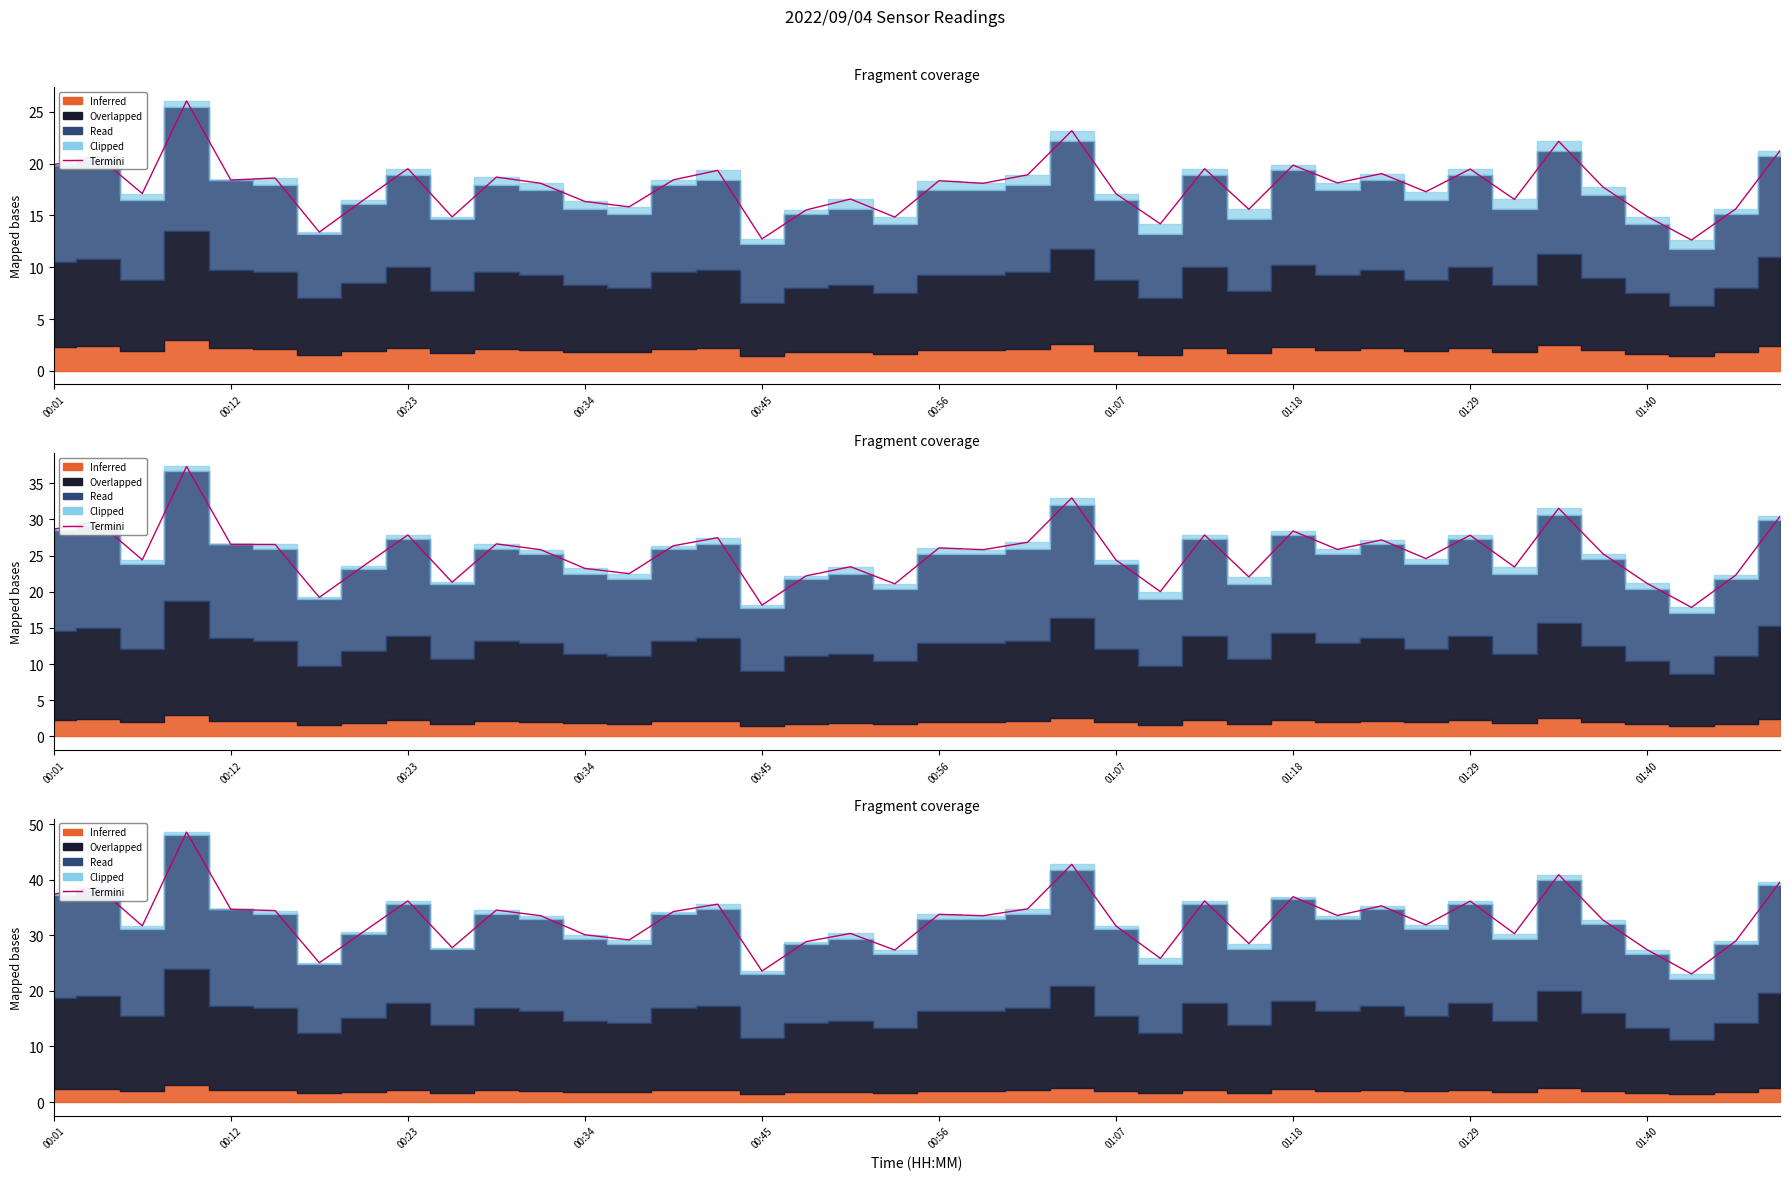

What is the value of the 13th point from the left?

30.1